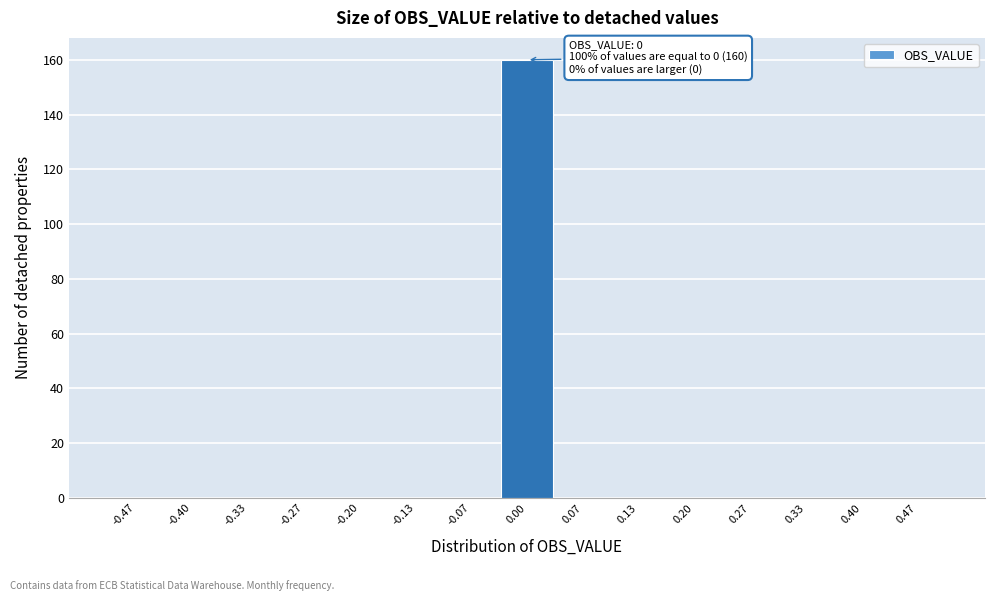

Which range on the x-axis has the tallest bar?

-0.03 to 0.03